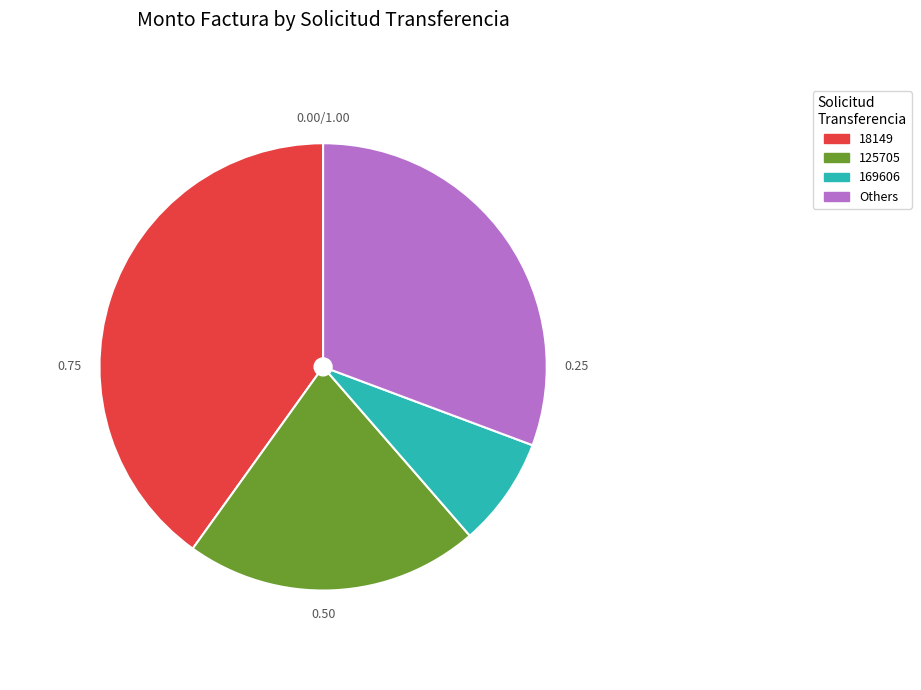

How many segments does this pie chart have?

4